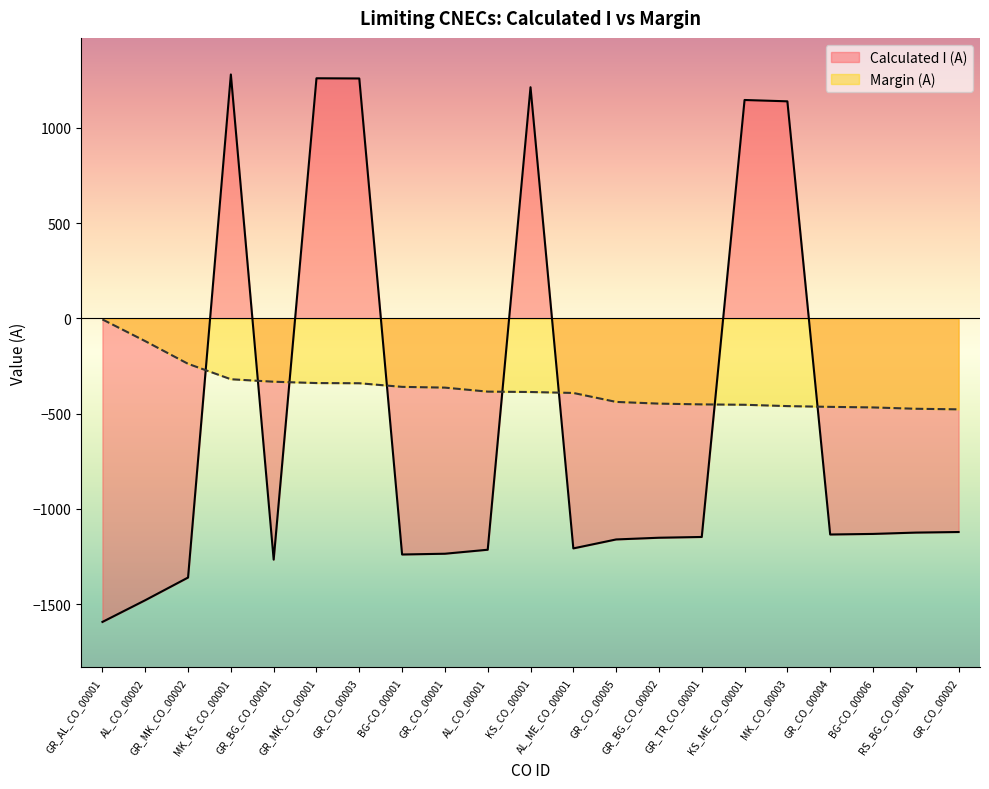

What are all the series names shown in the legend?

Calculated I (A), Margin (A)